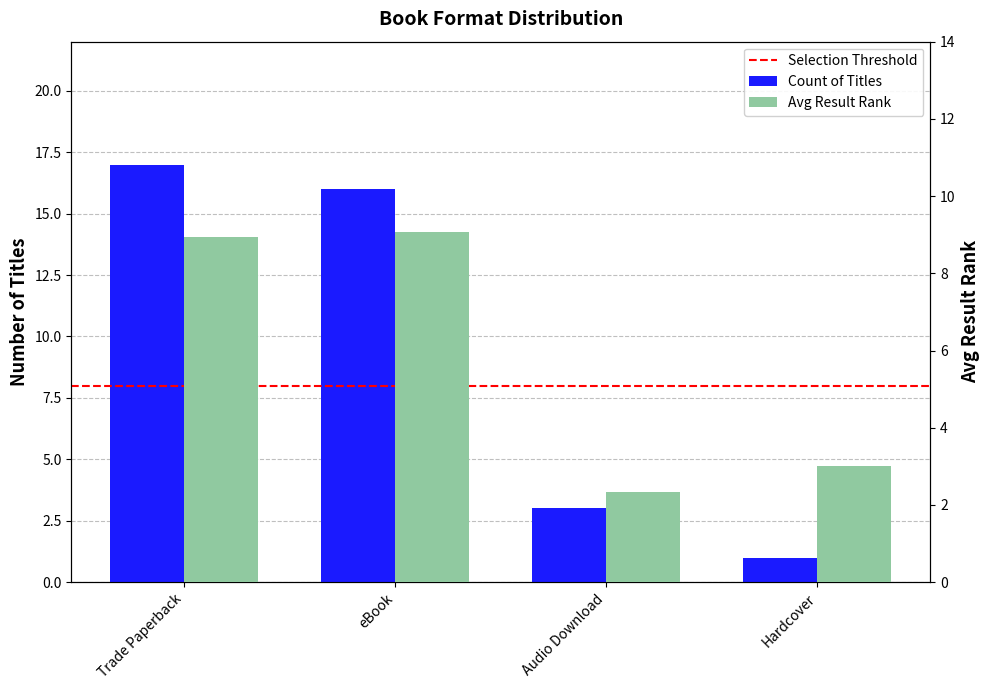

Which has a higher value, Audio Download or eBook?

eBook